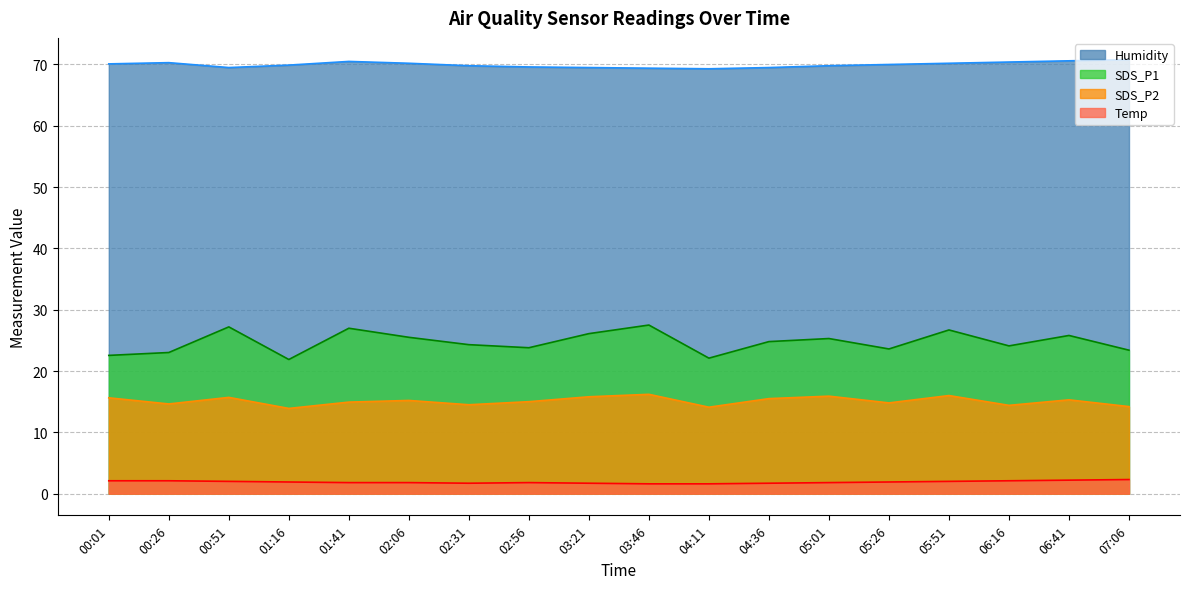

Read the SDS_P2 value at 04:36.

15.5